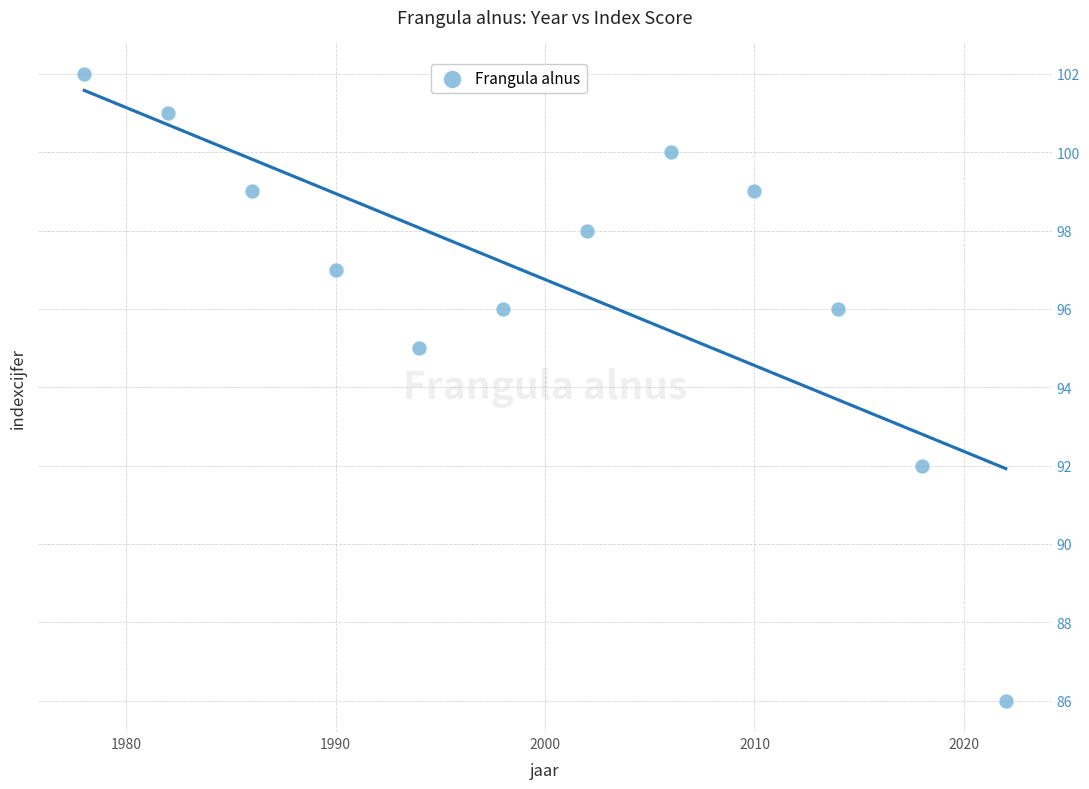

What is the range of Y values (max minus min)?

16